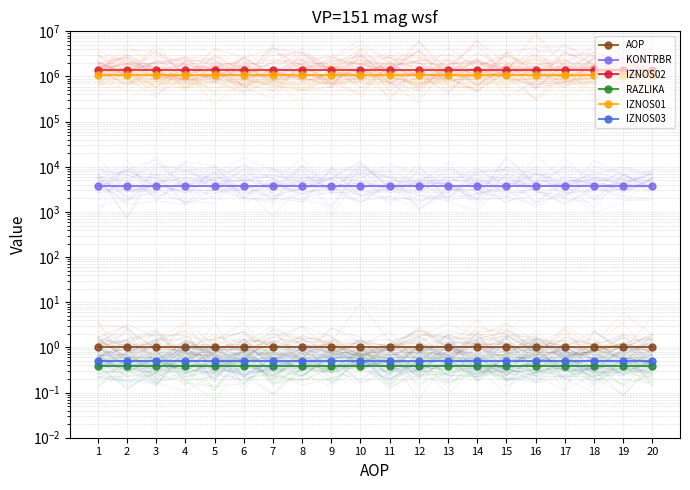

At which label does RAZLIKA reach its peak?

1